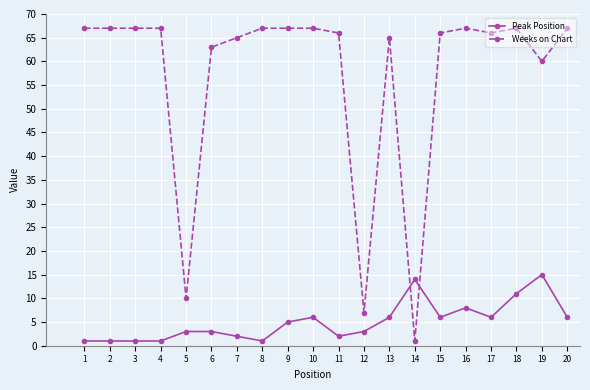

What is the greatest value displayed?

67